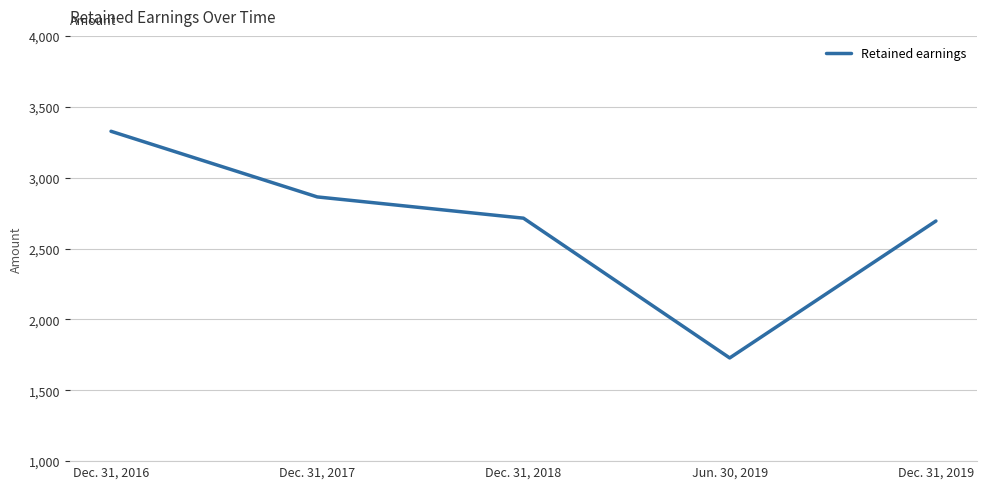

What is the greatest value displayed?

3327